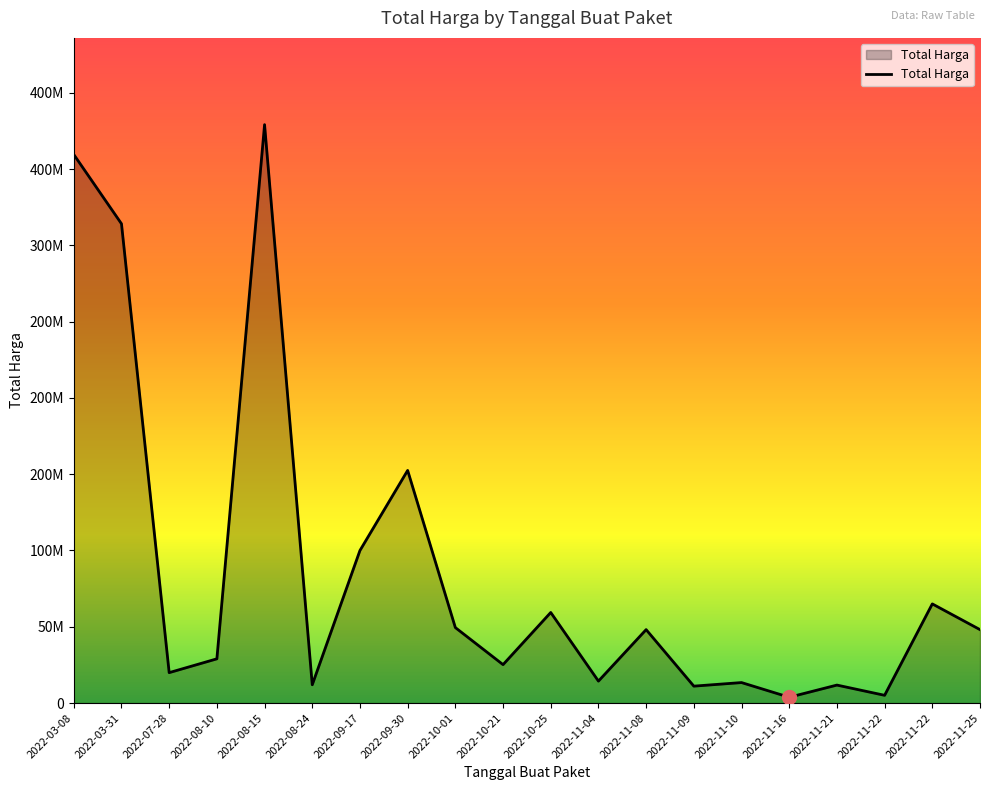

Is this an area chart (filled region under the line)?

Yes